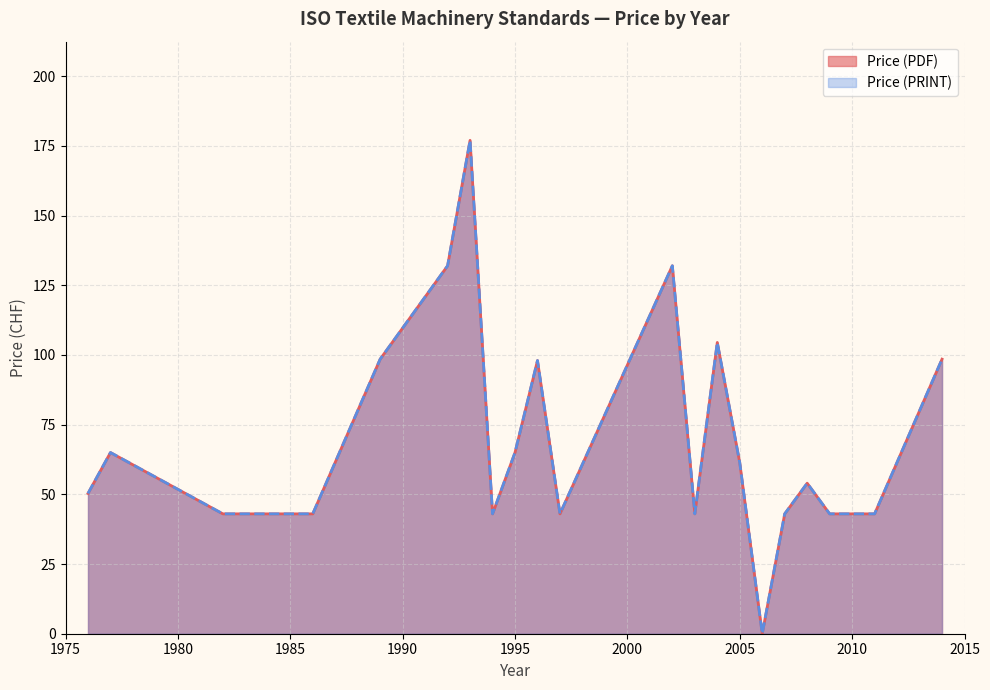

What is the value of the Price (PDF) point at the 16th from the left?

43